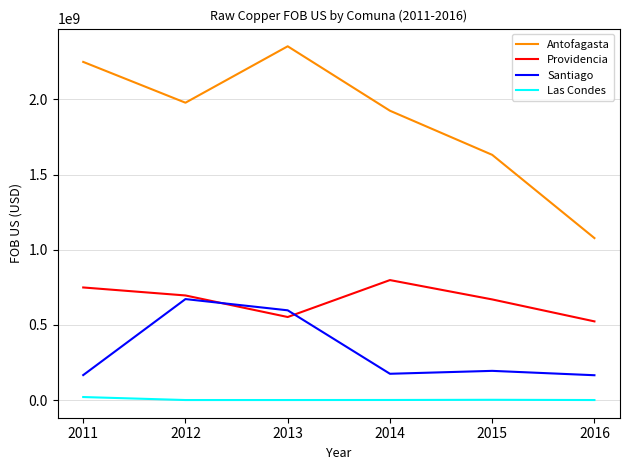

Rank the series by their average value, from highest to lowest.

Antofagasta, Providencia, Santiago, Las Condes